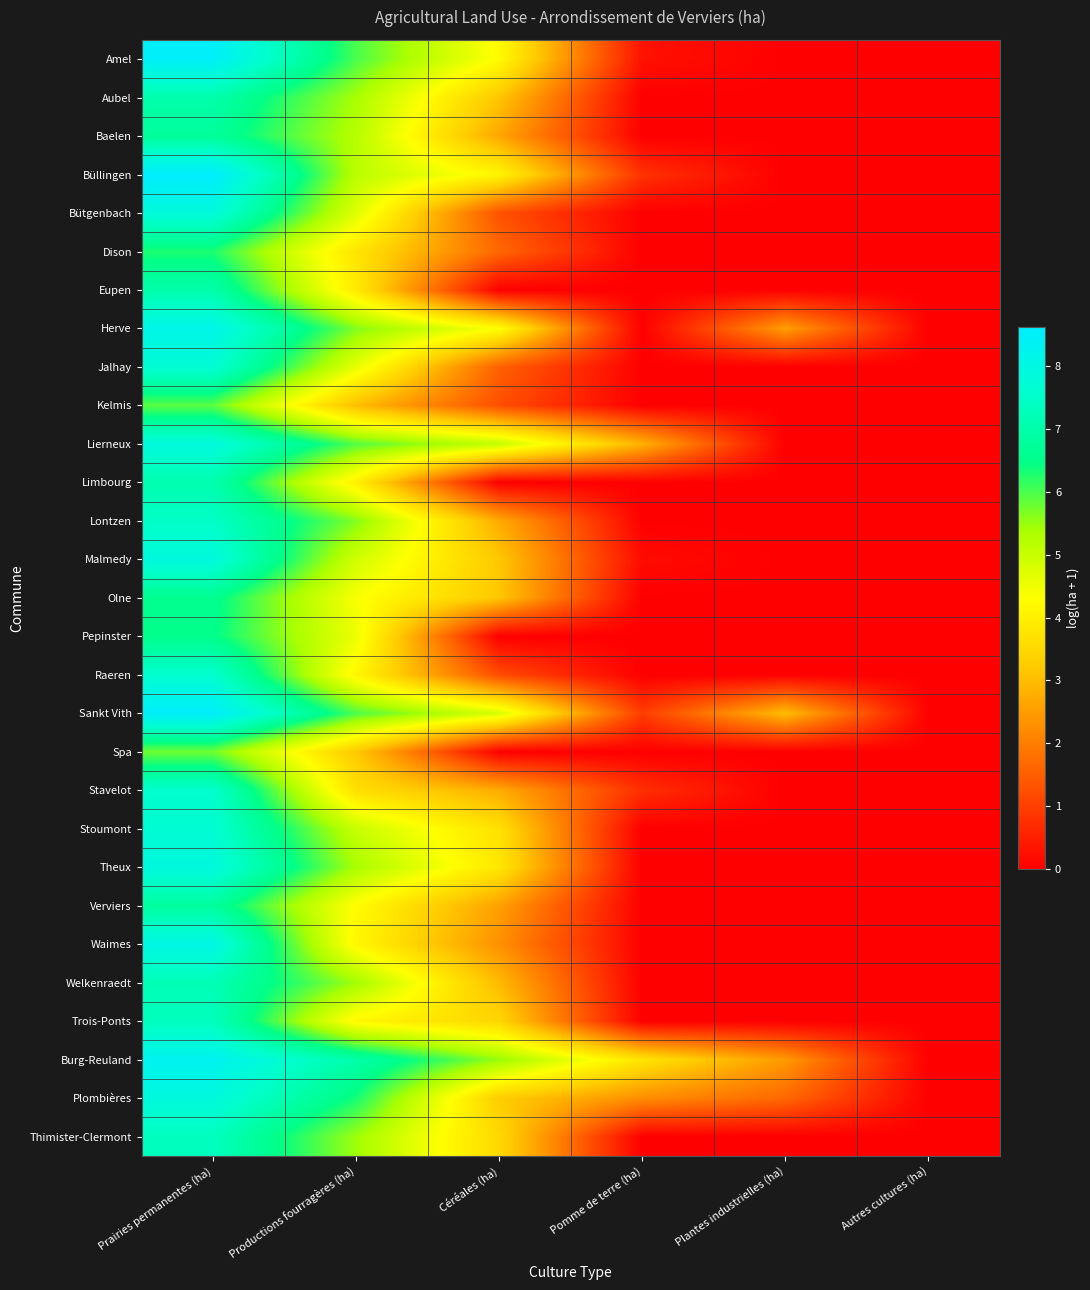

Reading left to right, transcribe all the data shown in this chart.

Amel: Prairies permanentes (ha)=8.5	Productions fourragères (ha)=6.0	Céréales (ha)=4.2	Pomme de terre (ha)=0.3	Plantes industrielles (ha)=0.0	Autres cultures (ha)=0.0
Aubel: Prairies permanentes (ha)=7.0	Productions fourragères (ha)=5.4	Céréales (ha)=3.2	Pomme de terre (ha)=0.0	Plantes industrielles (ha)=0.0	Autres cultures (ha)=0.0
Baelen: Prairies permanentes (ha)=6.8	Productions fourragères (ha)=5.2	Céréales (ha)=2.6	Pomme de terre (ha)=0.0	Plantes industrielles (ha)=0.0	Autres cultures (ha)=0.0
Büllingen: Prairies permanentes (ha)=8.6	Productions fourragères (ha)=5.2	Céréales (ha)=4.1	Pomme de terre (ha)=0.8	Plantes industrielles (ha)=0.0	Autres cultures (ha)=0.0
Bütgenbach: Prairies permanentes (ha)=7.8	Productions fourragères (ha)=4.7	Céréales (ha)=1.3	Pomme de terre (ha)=0.0	Plantes industrielles (ha)=0.0	Autres cultures (ha)=0.0
Dison: Prairies permanentes (ha)=6.3	Productions fourragères (ha)=3.8	Céréales (ha)=1.6	Pomme de terre (ha)=0.0	Plantes industrielles (ha)=0.0	Autres cultures (ha)=0.0
Eupen: Prairies permanentes (ha)=7.0	Productions fourragères (ha)=3.9	Céréales (ha)=0.0	Pomme de terre (ha)=0.0	Plantes industrielles (ha)=0.0	Autres cultures (ha)=0.0
Herve: Prairies permanentes (ha)=8.1	Productions fourragères (ha)=5.7	Céréales (ha)=4.3	Pomme de terre (ha)=0.0	Plantes industrielles (ha)=2.5	Autres cultures (ha)=0.0
Jalhay: Prairies permanentes (ha)=7.7	Productions fourragères (ha)=4.6	Céréales (ha)=1.5	Pomme de terre (ha)=0.0	Plantes industrielles (ha)=0.0	Autres cultures (ha)=0.0
Kelmis: Prairies permanentes (ha)=5.9	Productions fourragères (ha)=3.0	Céréales (ha)=1.3	Pomme de terre (ha)=0.0	Plantes industrielles (ha)=0.0	Autres cultures (ha)=0.0
Lierneux: Prairies permanentes (ha)=7.9	Productions fourragères (ha)=5.9	Céréales (ha)=5.1	Pomme de terre (ha)=2.8	Plantes industrielles (ha)=0.0	Autres cultures (ha)=0.0
Limbourg: Prairies permanentes (ha)=7.1	Productions fourragères (ha)=4.0	Céréales (ha)=0.0	Pomme de terre (ha)=0.0	Plantes industrielles (ha)=0.0	Autres cultures (ha)=0.0
Lontzen: Prairies permanentes (ha)=7.5	Productions fourragères (ha)=5.6	Céréales (ha)=2.7	Pomme de terre (ha)=0.0	Plantes industrielles (ha)=0.0	Autres cultures (ha)=0.0
Malmedy: Prairies permanentes (ha)=7.9	Productions fourragères (ha)=4.9	Céréales (ha)=3.2	Pomme de terre (ha)=0.2	Plantes industrielles (ha)=0.0	Autres cultures (ha)=0.0
Olne: Prairies permanentes (ha)=6.6	Productions fourragères (ha)=4.4	Céréales (ha)=3.2	Pomme de terre (ha)=0.0	Plantes industrielles (ha)=0.0	Autres cultures (ha)=0.0
Pepinster: Prairies permanentes (ha)=6.5	Productions fourragères (ha)=4.6	Céréales (ha)=0.0	Pomme de terre (ha)=0.0	Plantes industrielles (ha)=0.0	Autres cultures (ha)=0.0
Raeren: Prairies permanentes (ha)=7.6	Productions fourragères (ha)=4.1	Céréales (ha)=1.2	Pomme de terre (ha)=0.0	Plantes industrielles (ha)=0.0	Autres cultures (ha)=0.0
Sankt Vith: Prairies permanentes (ha)=8.5	Productions fourragères (ha)=6.0	Céréales (ha)=4.8	Pomme de terre (ha)=1.0	Plantes industrielles (ha)=3.0	Autres cultures (ha)=0.0
Spa: Prairies permanentes (ha)=5.8	Productions fourragères (ha)=3.2	Céréales (ha)=0.0	Pomme de terre (ha)=0.0	Plantes industrielles (ha)=0.0	Autres cultures (ha)=0.0
Stavelot: Prairies permanentes (ha)=7.6	Productions fourragères (ha)=3.7	Céréales (ha)=2.7	Pomme de terre (ha)=0.7	Plantes industrielles (ha)=0.0	Autres cultures (ha)=0.0
Stoumont: Prairies permanentes (ha)=7.7	Productions fourragères (ha)=5.0	Céréales (ha)=3.7	Pomme de terre (ha)=0.0	Plantes industrielles (ha)=0.0	Autres cultures (ha)=0.0
Theux: Prairies permanentes (ha)=7.9	Productions fourragères (ha)=5.4	Céréales (ha)=3.8	Pomme de terre (ha)=0.0	Plantes industrielles (ha)=0.0	Autres cultures (ha)=0.0
Verviers: Prairies permanentes (ha)=6.8	Productions fourragères (ha)=4.3	Céréales (ha)=2.6	Pomme de terre (ha)=0.0	Plantes industrielles (ha)=0.0	Autres cultures (ha)=0.0
Waimes: Prairies permanentes (ha)=8.1	Productions fourragères (ha)=4.2	Céréales (ha)=2.3	Pomme de terre (ha)=0.0	Plantes industrielles (ha)=0.0	Autres cultures (ha)=0.0
Welkenraedt: Prairies permanentes (ha)=7.2	Productions fourragères (ha)=5.5	Céréales (ha)=3.0	Pomme de terre (ha)=0.0	Plantes industrielles (ha)=0.0	Autres cultures (ha)=0.0
Trois-Ponts: Prairies permanentes (ha)=7.3	Productions fourragères (ha)=4.2	Céréales (ha)=3.5	Pomme de terre (ha)=0.0	Plantes industrielles (ha)=0.0	Autres cultures (ha)=0.0
Burg-Reuland: Prairies permanentes (ha)=8.3	Productions fourragères (ha)=7.0	Céréales (ha)=5.5	Pomme de terre (ha)=3.7	Plantes industrielles (ha)=2.4	Autres cultures (ha)=0.0
Plombières: Prairies permanentes (ha)=7.9	Productions fourragères (ha)=6.3	Céréales (ha)=3.3	Pomme de terre (ha)=2.3	Plantes industrielles (ha)=1.7	Autres cultures (ha)=0.0
Thimister-Clermont: Prairies permanentes (ha)=7.3	Productions fourragères (ha)=5.5	Céréales (ha)=3.5	Pomme de terre (ha)=0.0	Plantes industrielles (ha)=0.0	Autres cultures (ha)=0.0